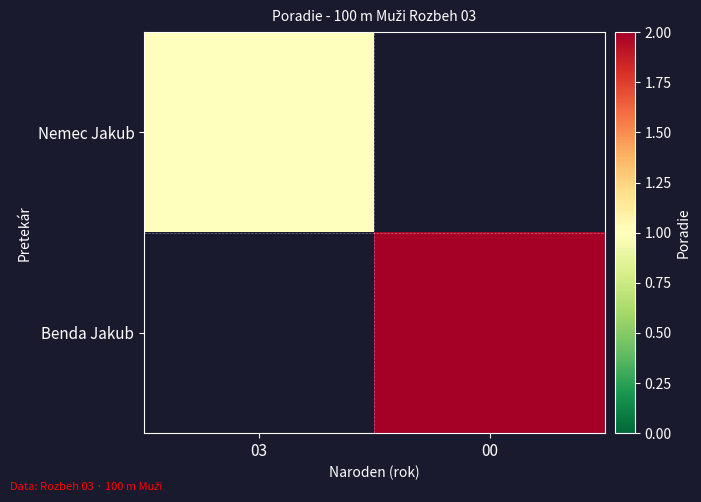

The Benda Jakub series shows 3.6 at 00. True or false?

False